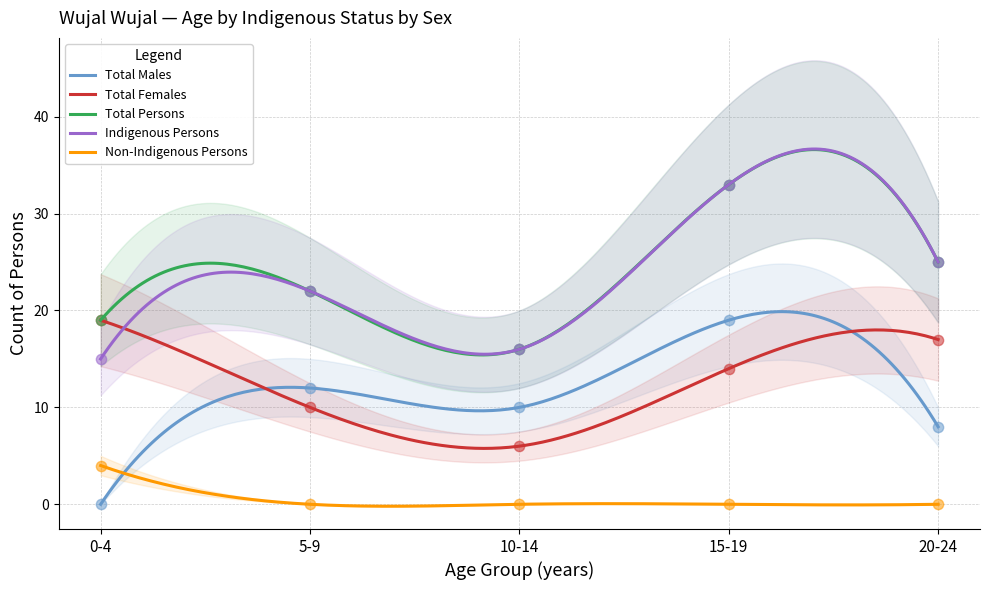

At how many categories does at least one series exceed 15?

5